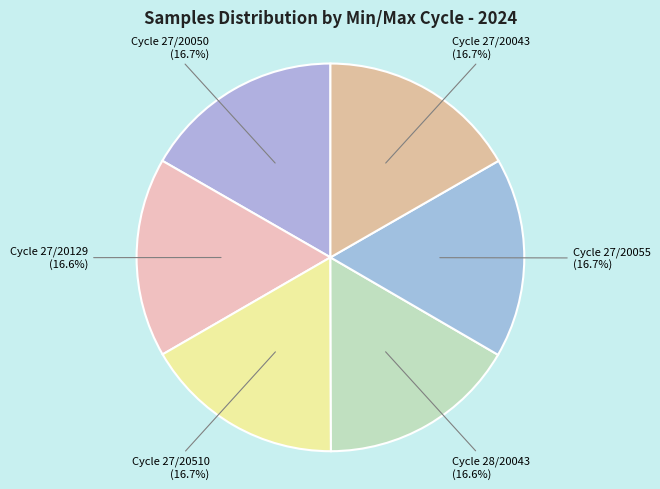

How many slices are in this pie chart?

6